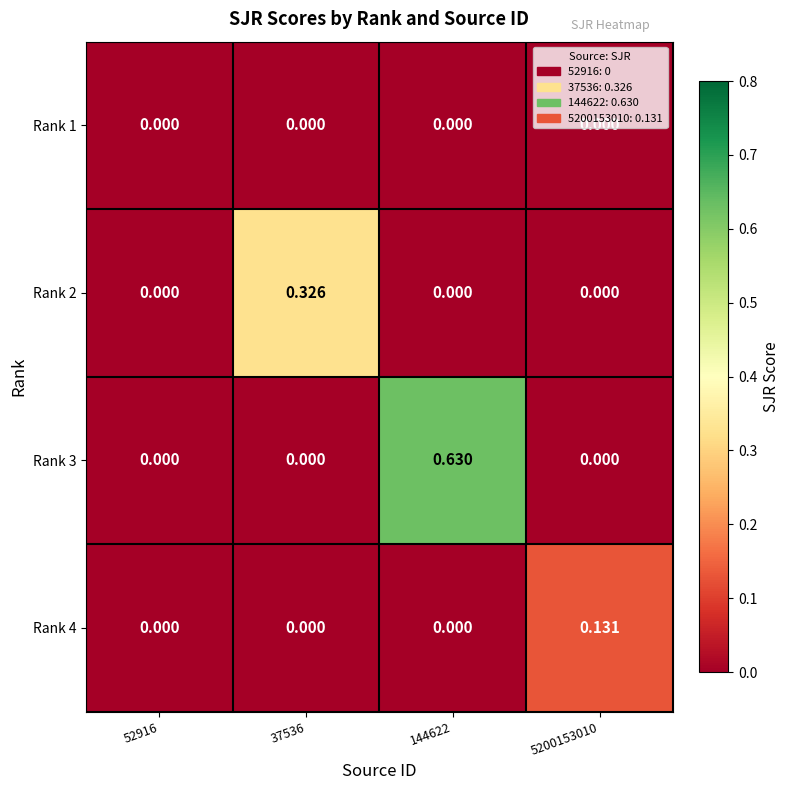

How many values in the Rank 4 series exceed 0?

1